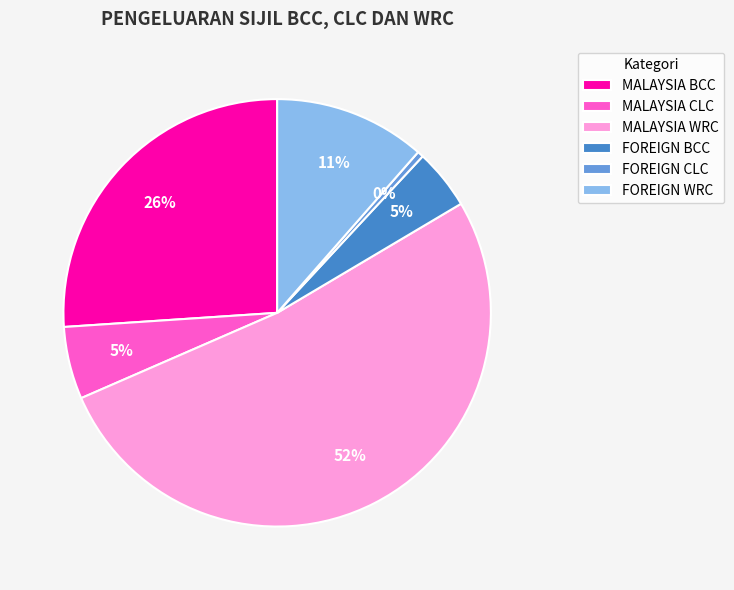

Count the number of slices in the pie.

6